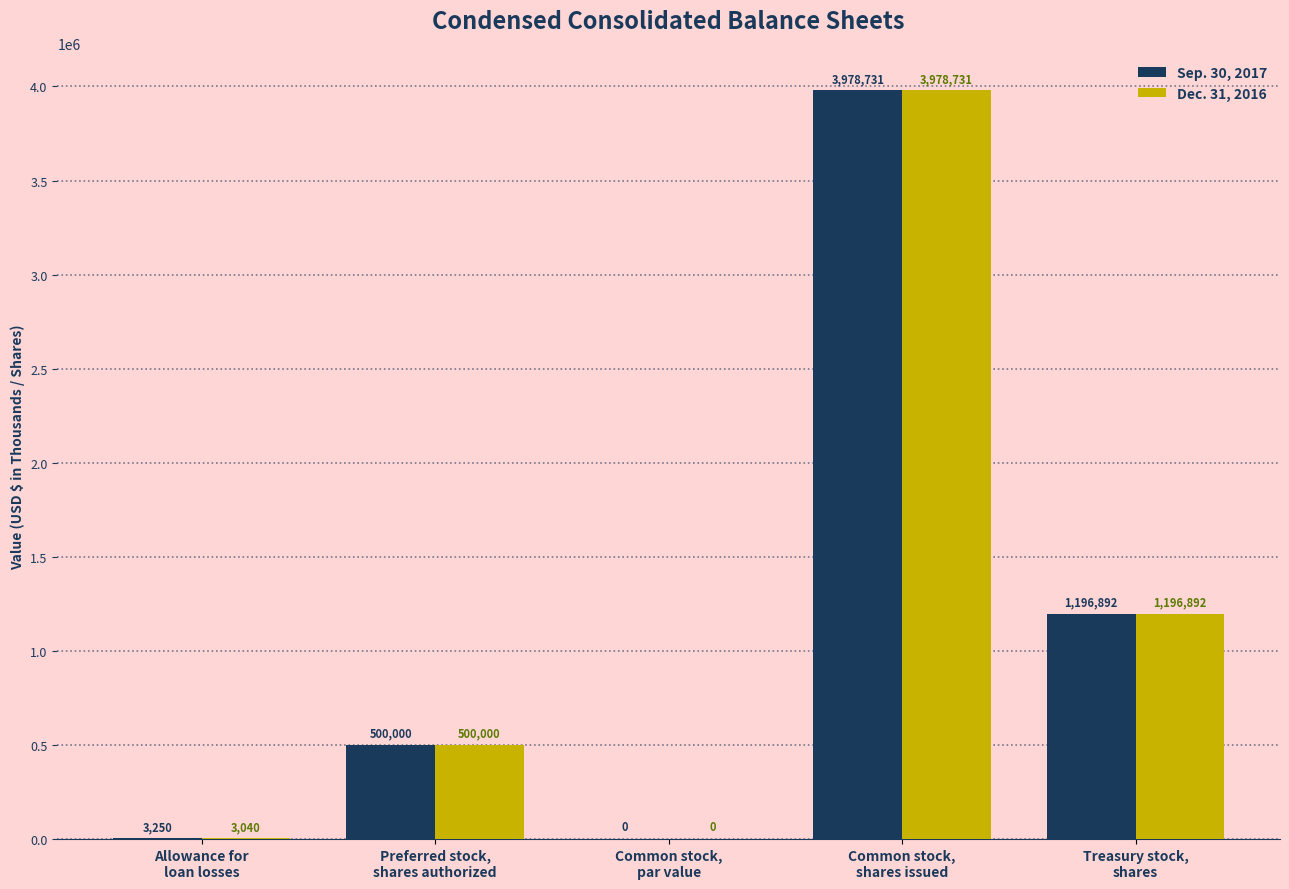

The Dec. 31, 2016 series shows 2057603.5 at Treasury stock,
shares. True or false?

False